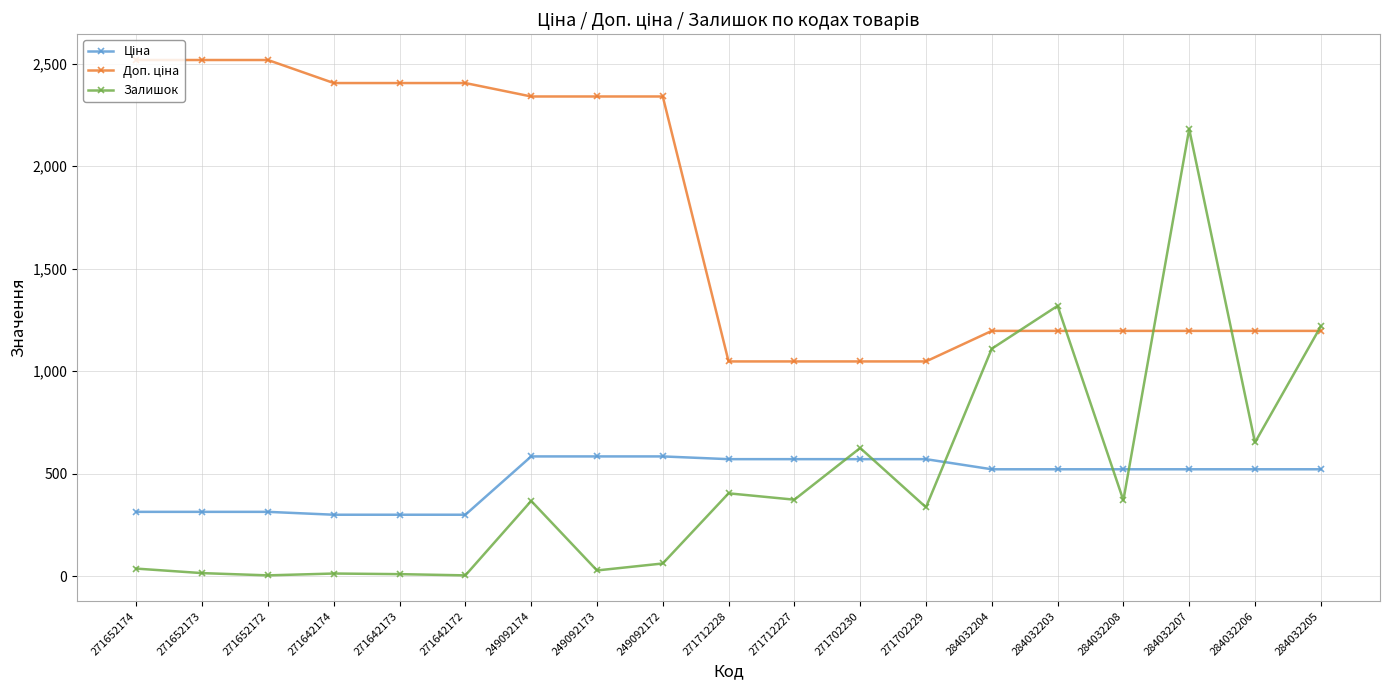

What is the value of the Залишок point at the 10th from the left?

405.0